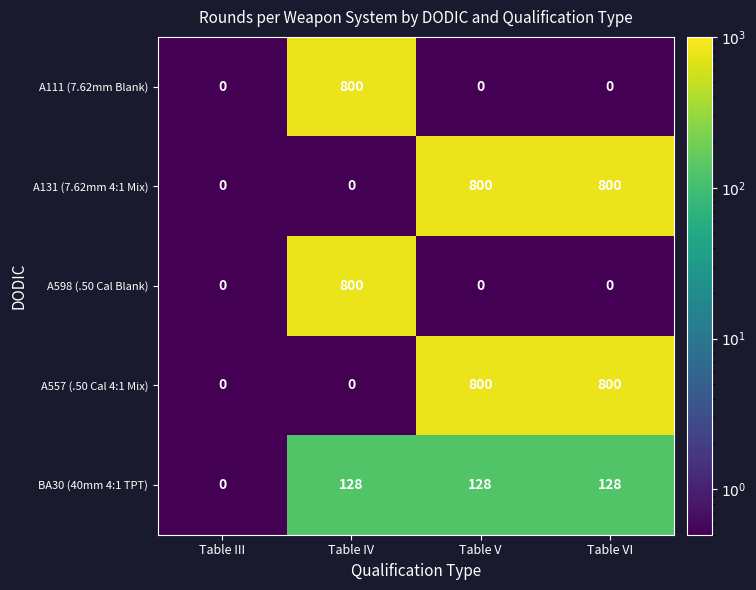

How many values in BA30 (40mm 4:1 TPT) are above zero?

3